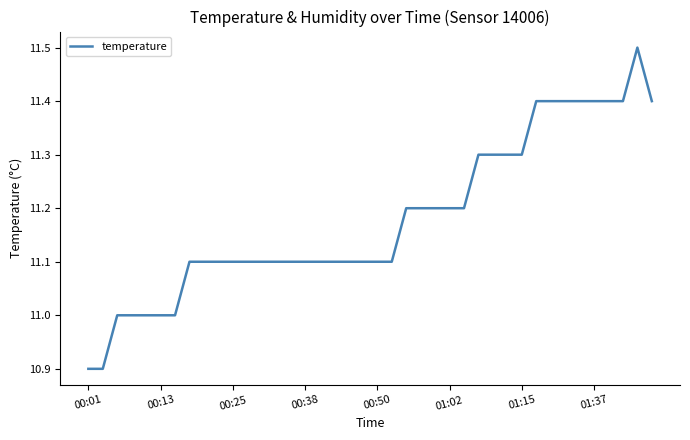

What is the smallest value displayed?

10.9